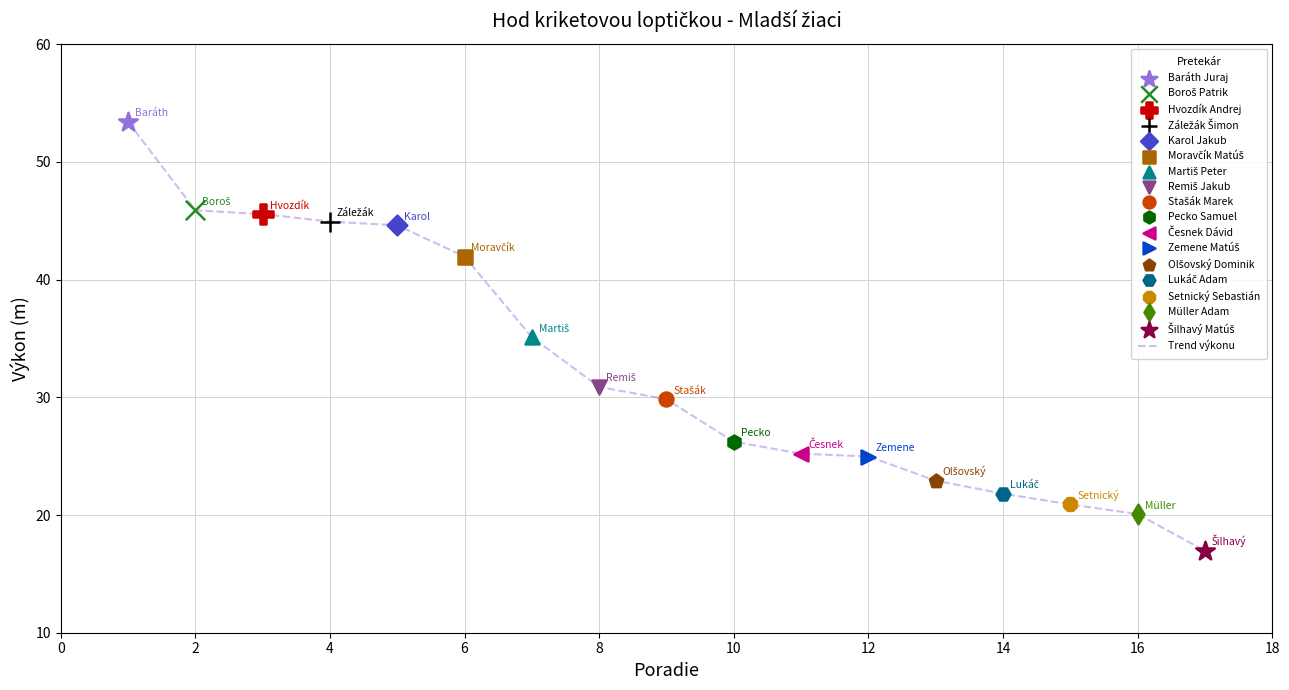

What is the greatest value displayed?

53.4